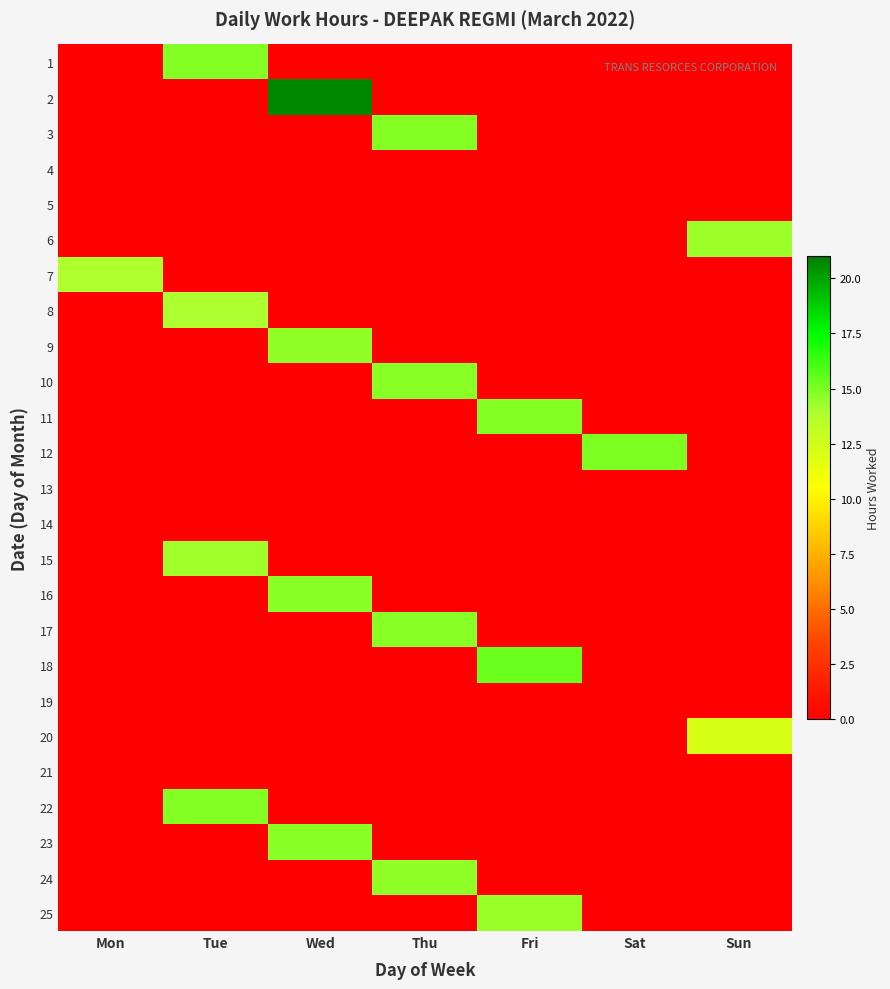

Which has a higher value, Mon or Tue?

Tue